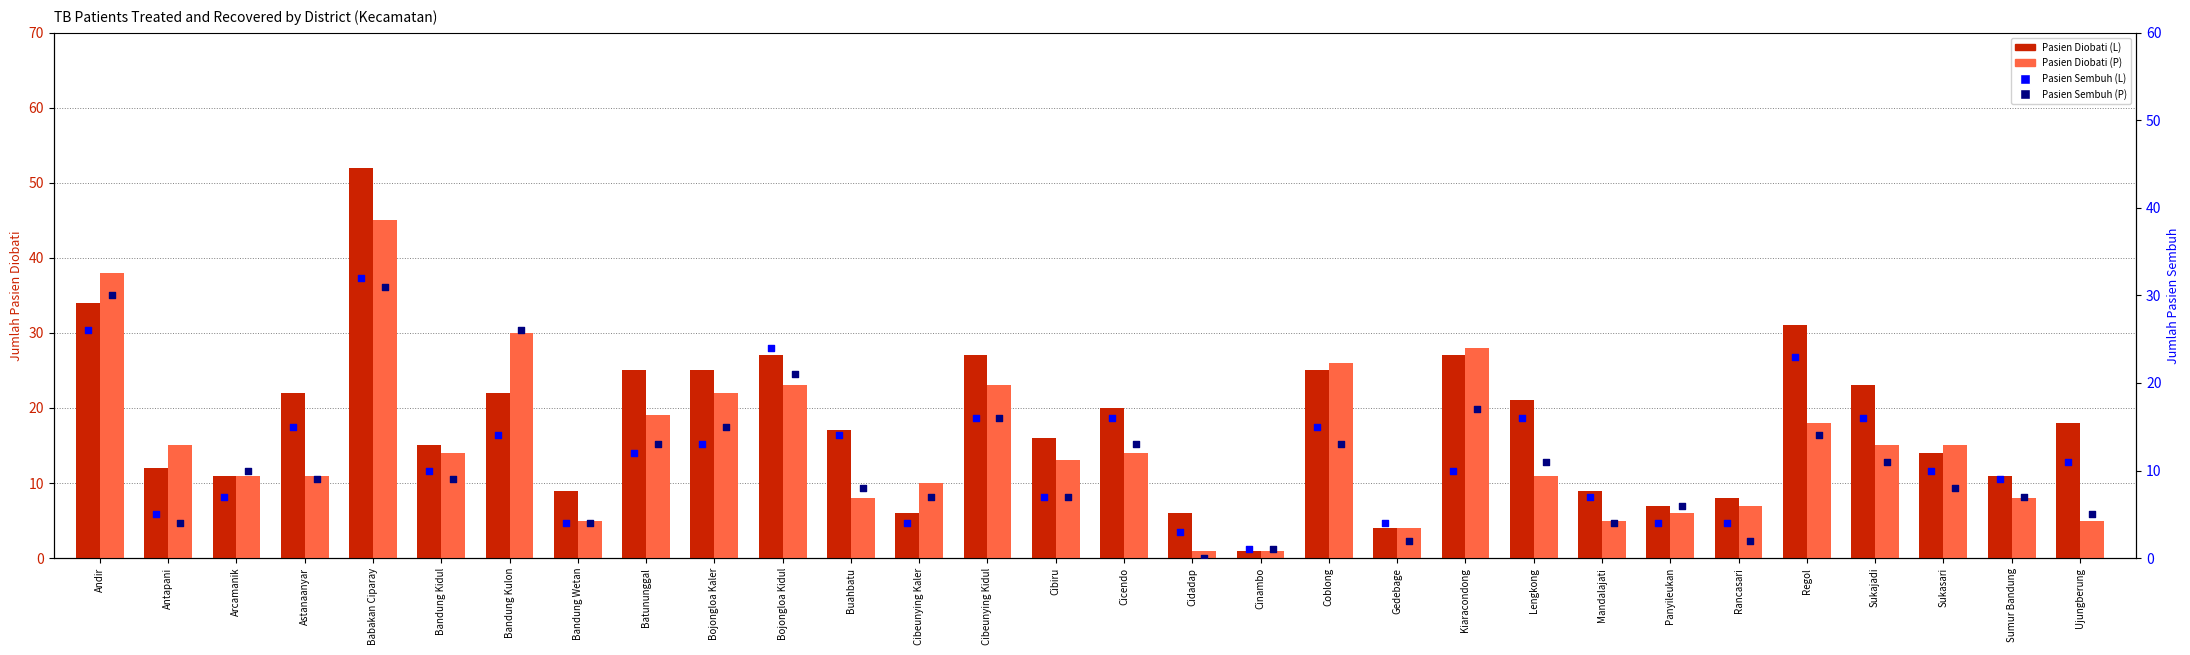

At how many categories does at least one series exceed 45?

1